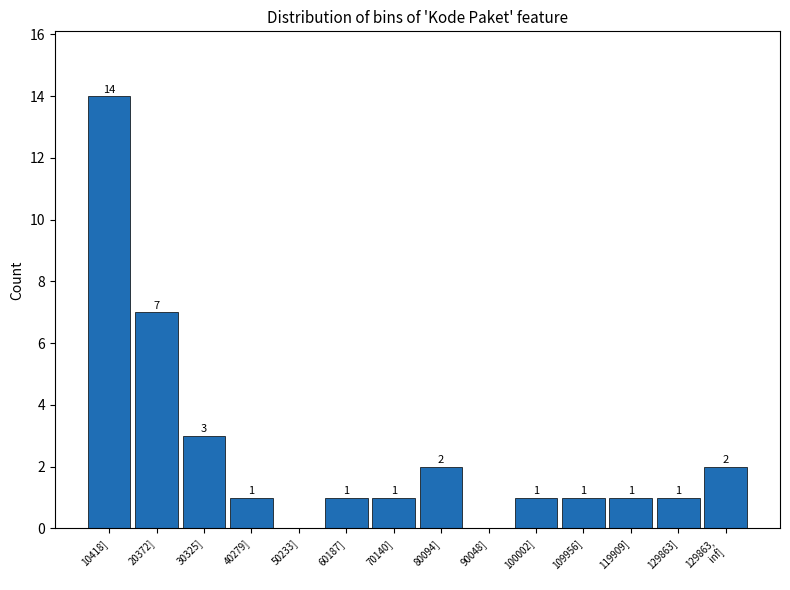

Where is the data nearest to the value 7?

20372]